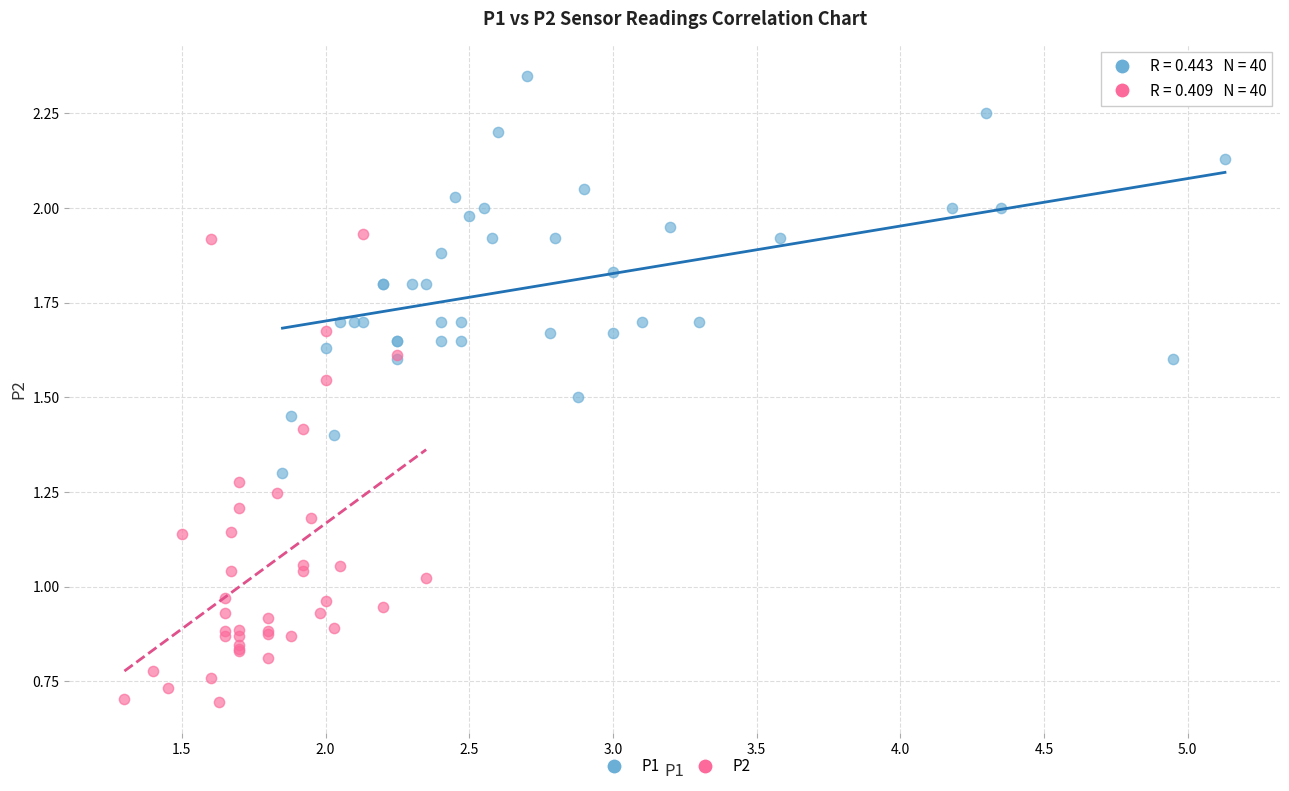

What are all the series names shown in the legend?

P1, P2